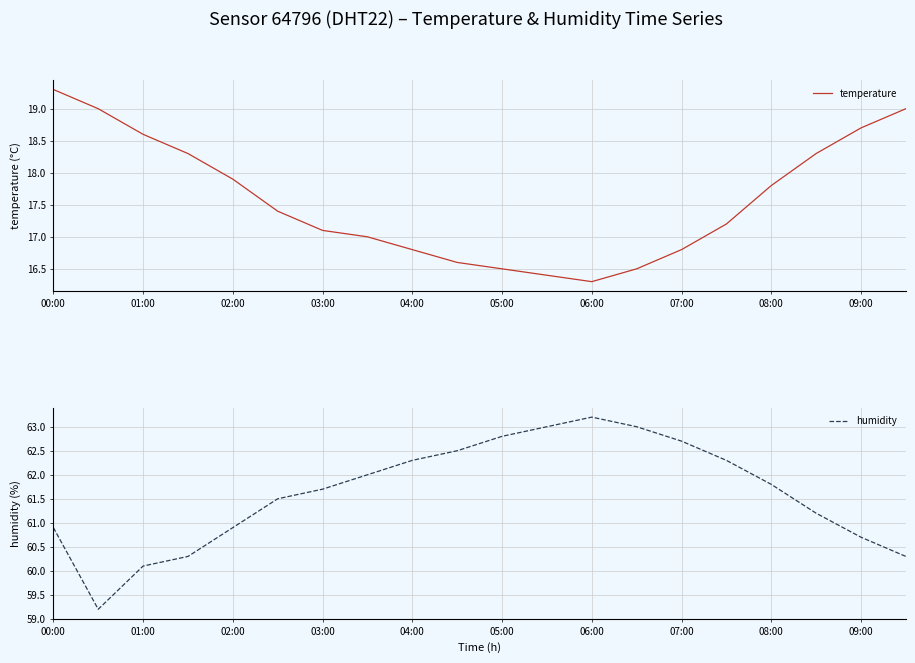

Is it true that temperature equals 16.5 at 05:00?

True